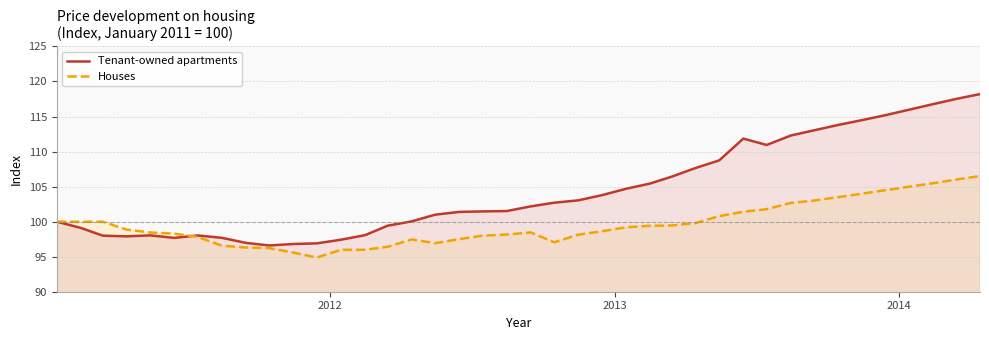

How many data points does each series have?

40